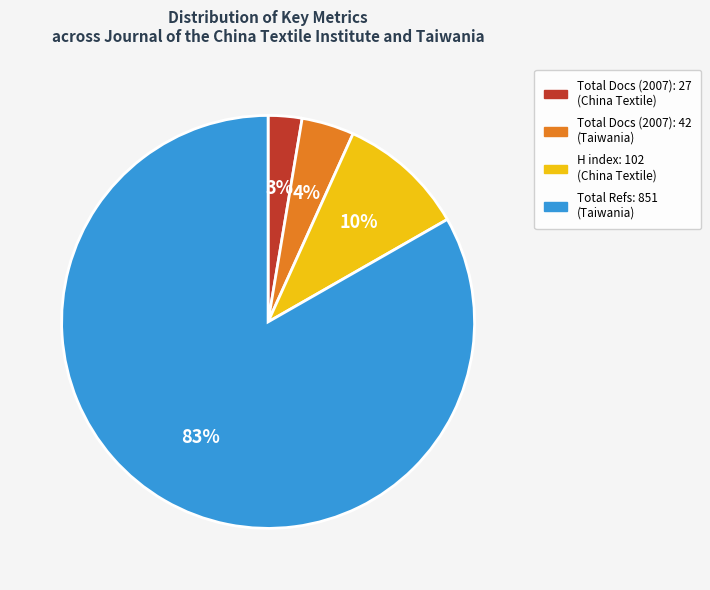

Rank the categories by value from highest to lowest.

Total Refs: 851 (Taiwania), H index: 102 (China Textile), Total Docs (2007): 42 (Taiwania), Total Docs (2007): 27 (China Textile)